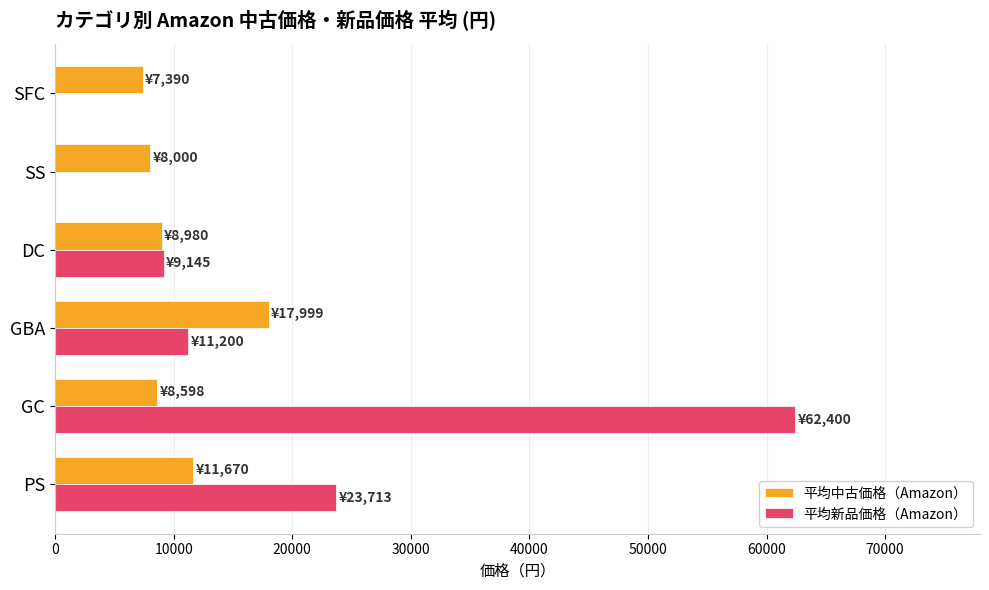

Between GC and DC, which series saw the biggest shift?

平均新品価格（Amazon）